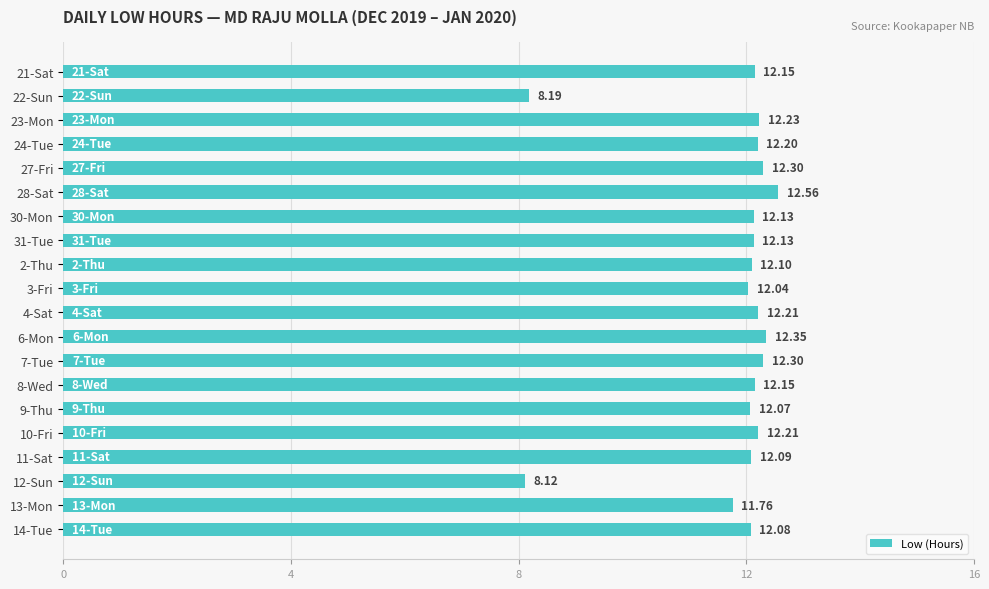

What is the average value?

11.8